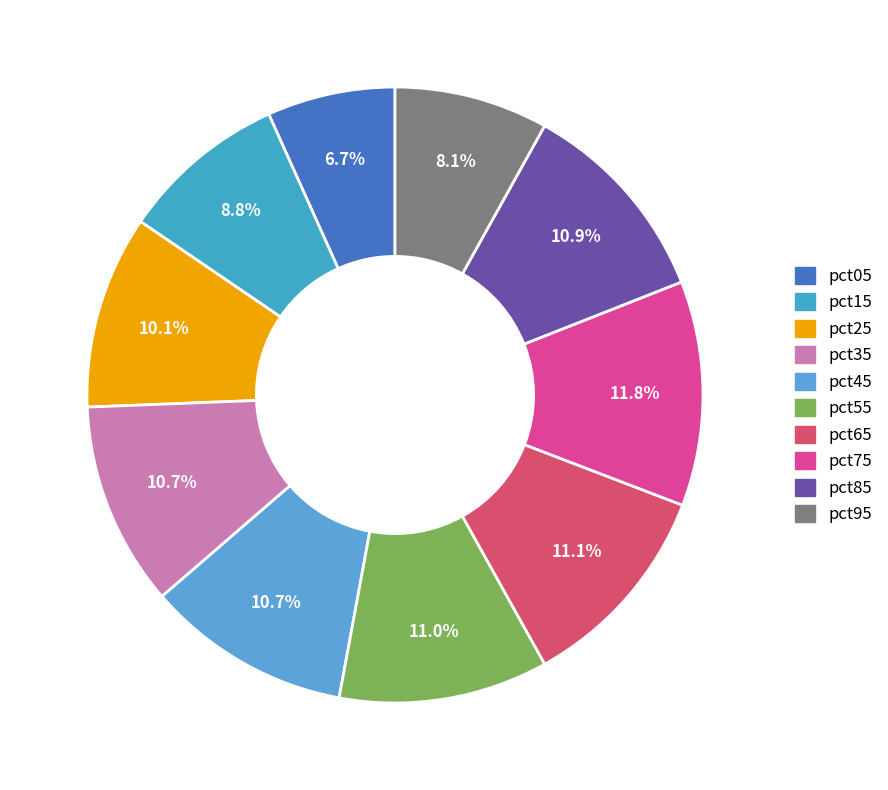

How many segments does this pie chart have?

10